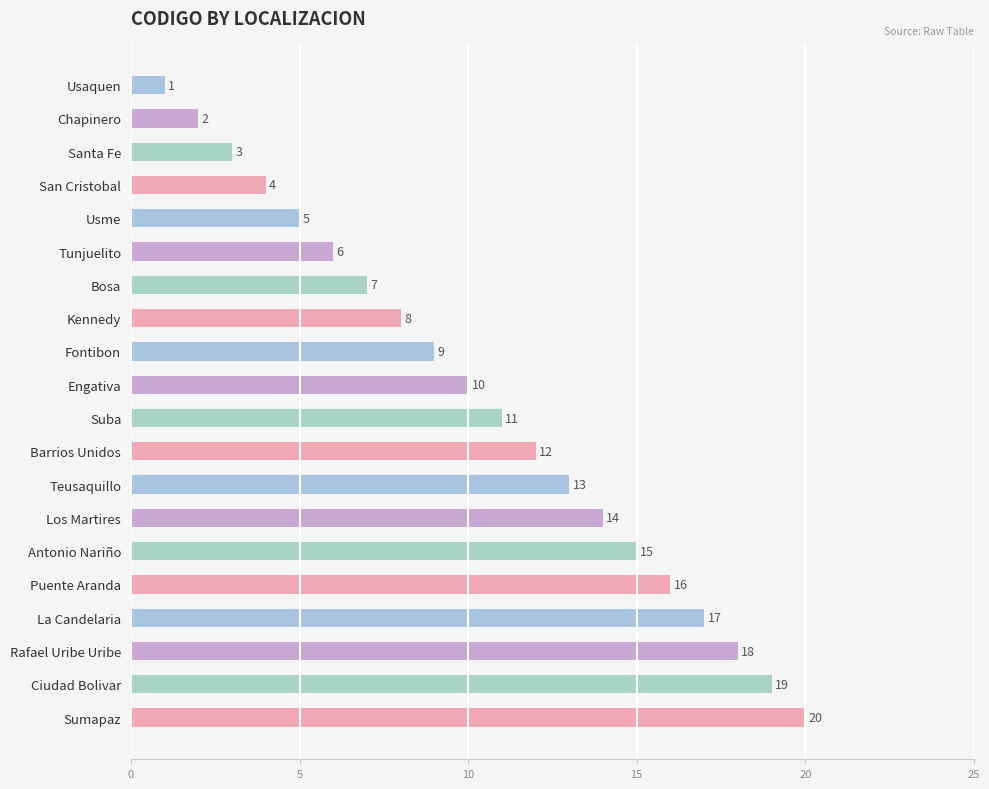

The chart shows a value of 5 at Santa Fe. True or false?

False